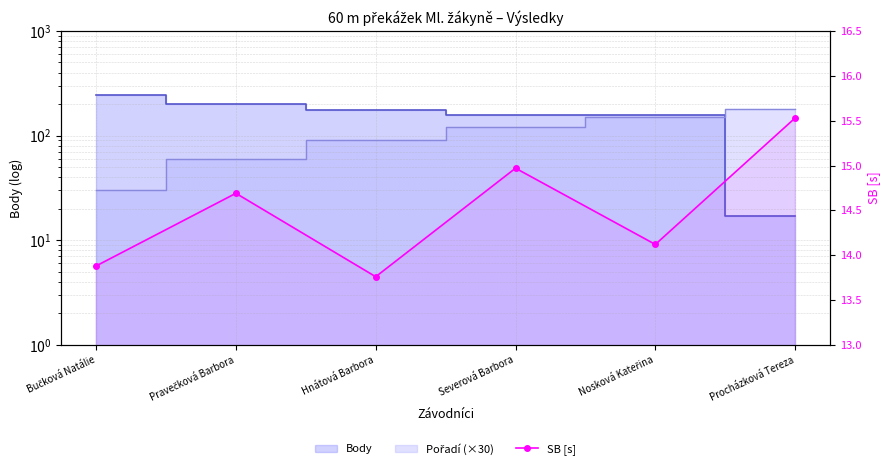

The chart shows a value of 15.5 at Procházková Tereza. True or false?

True